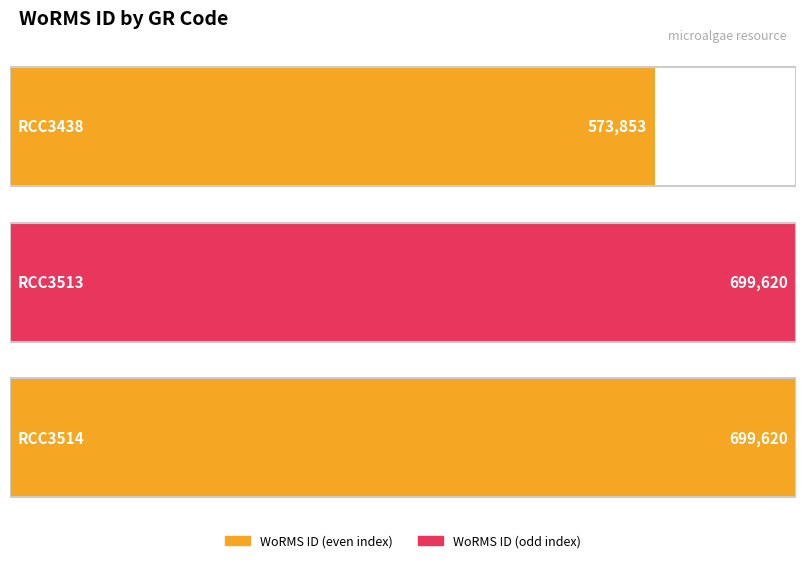

Is it true that the value at RCC3514 is 699620?

True